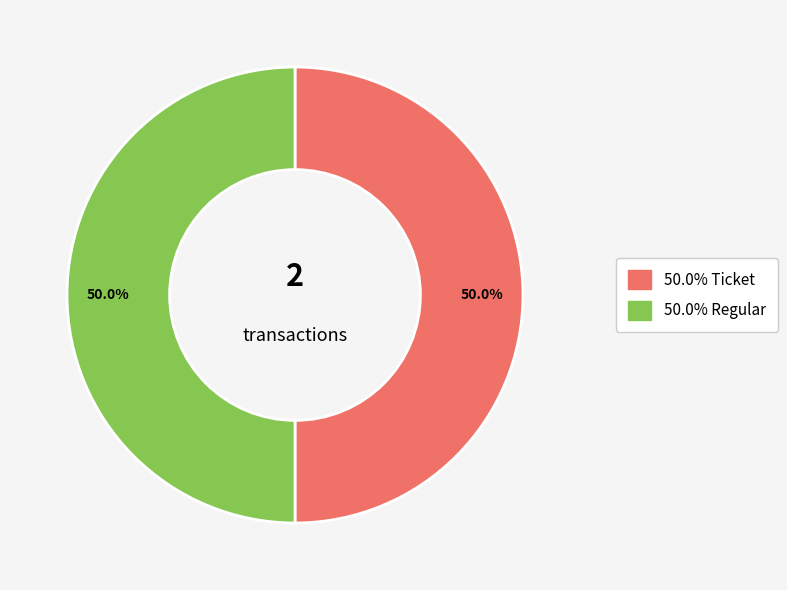

How many slices are in this pie chart?

2